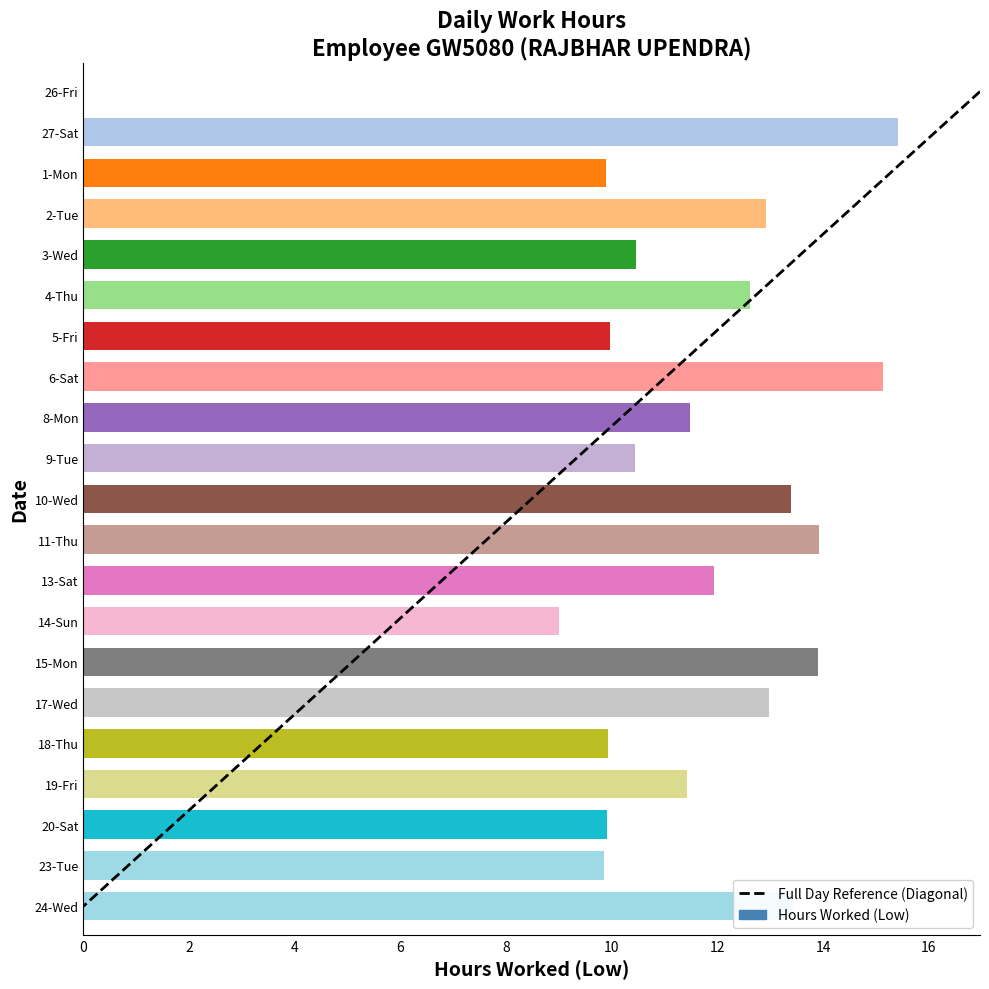

What value does the Low (hours worked) series have at 17-Wed?

13.0